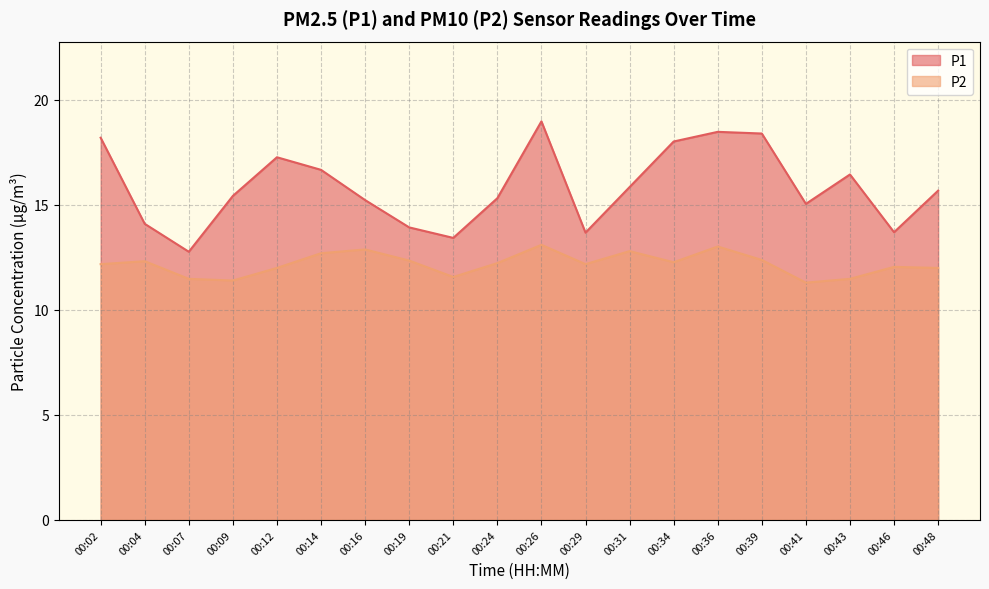

True or false: P2 and P1 cross at least once.

False